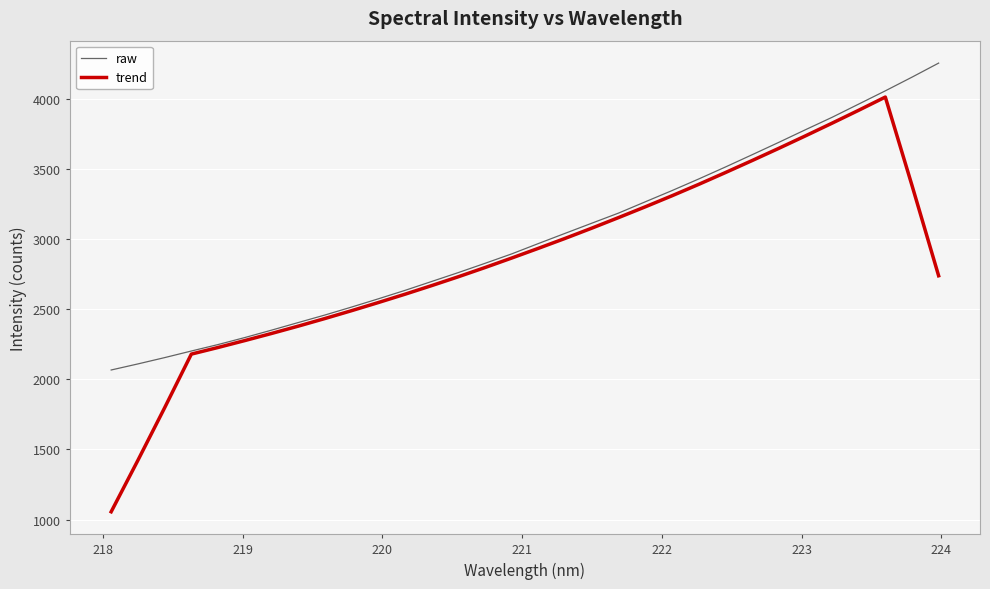

Rank the series by their maximum value, from lowest to highest.

trend, raw